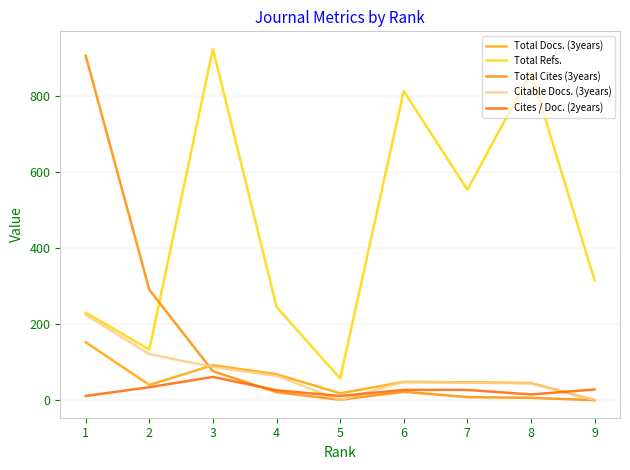

What is the difference between the Total Docs. (3years) values at 6 and 9?

48